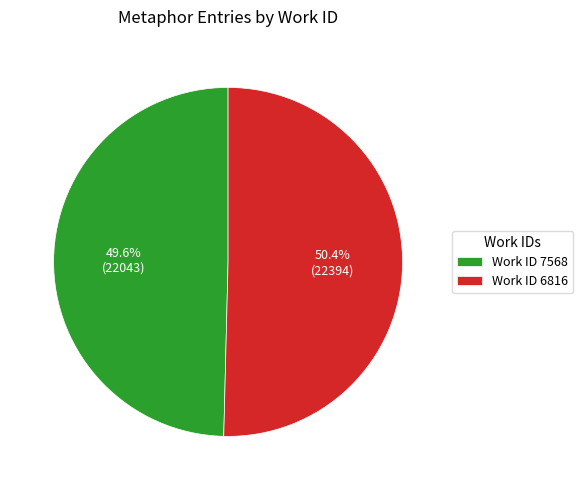

Approximately how many times larger is the value at Work ID 6816 compared to Work ID 7568?

1.0